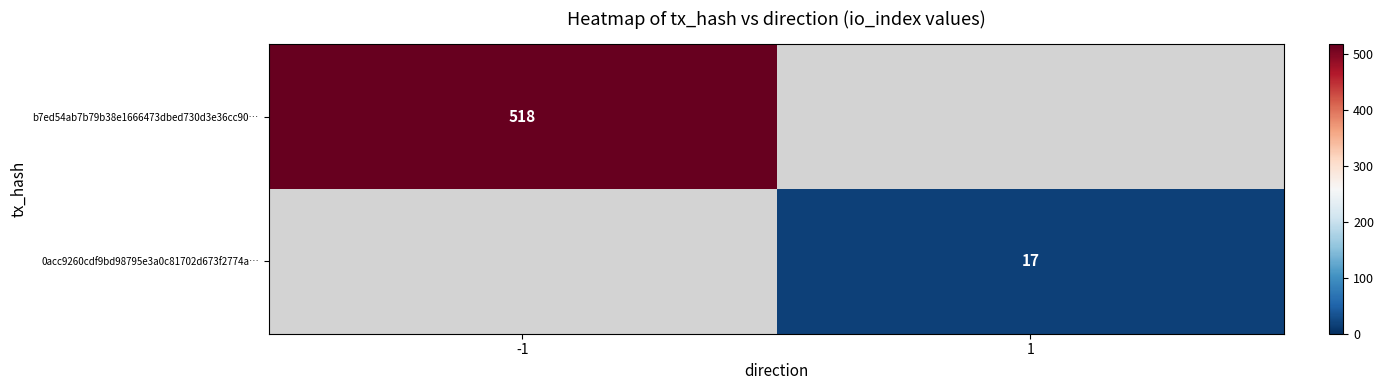

The value of b7ed54ab7b79b38e1666473dbed730d3e36cc90… at -1 is 808. True or false?

False